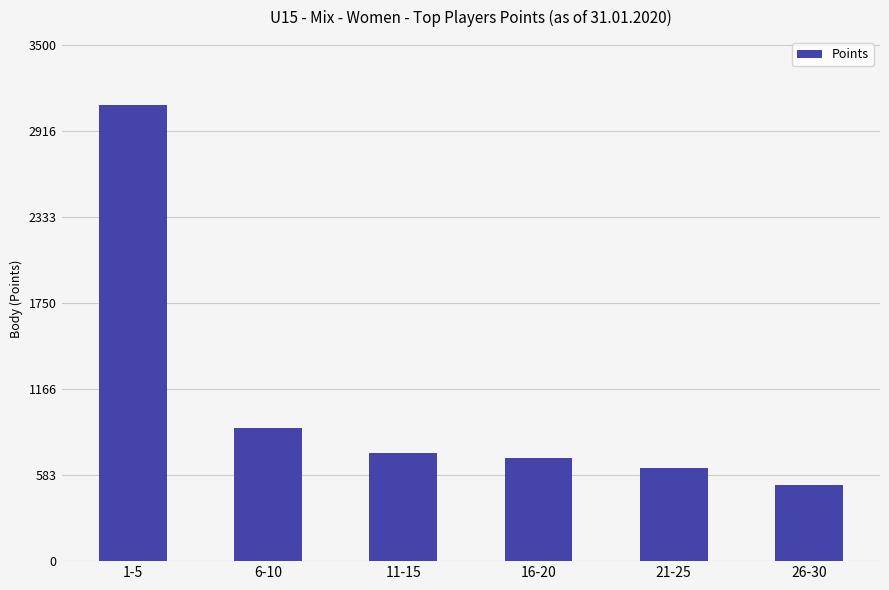

The chart shows a value of 1019 at 1-5. True or false?

False